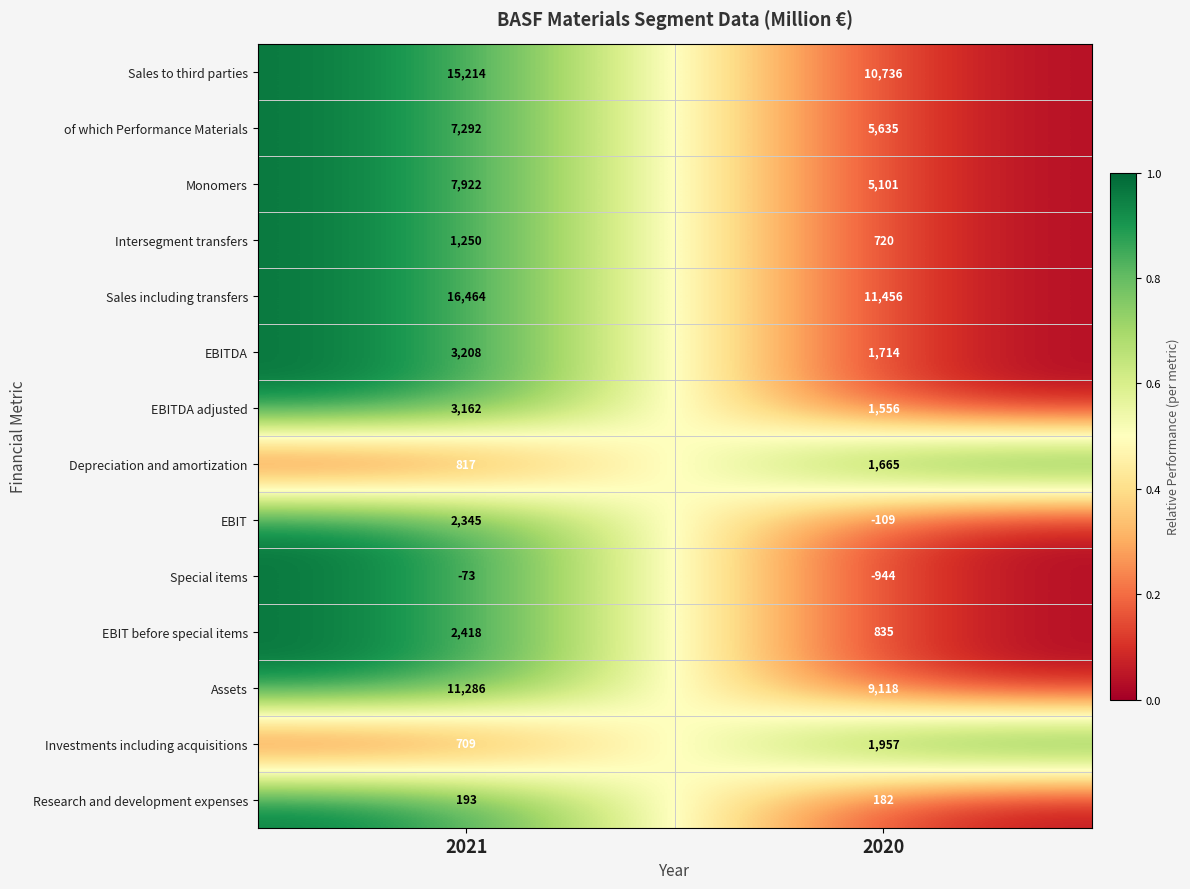

At which category does the chart reach its minimum across all series?

2020